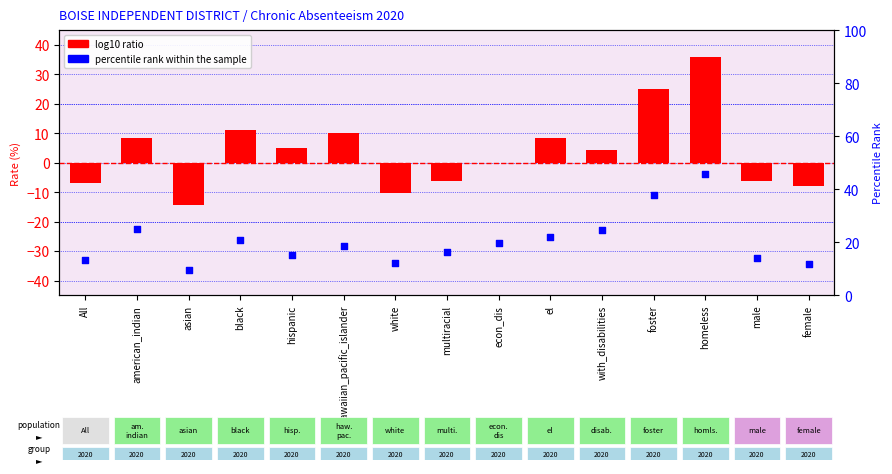

What is the total value across all series at homeless?

81.4